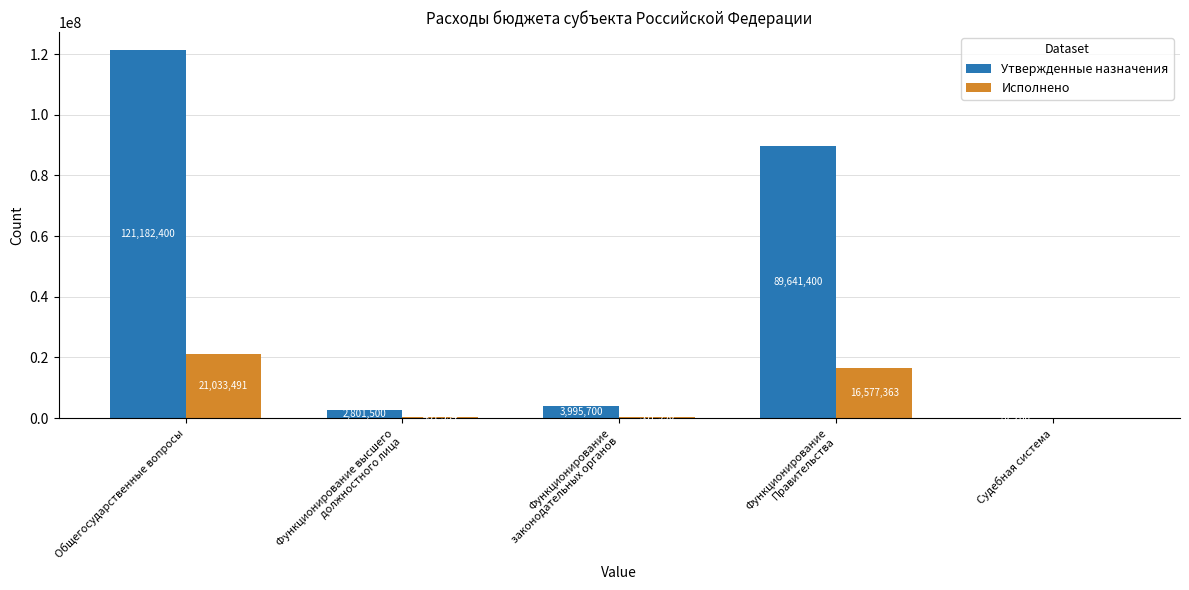

Are the bars horizontal?

No